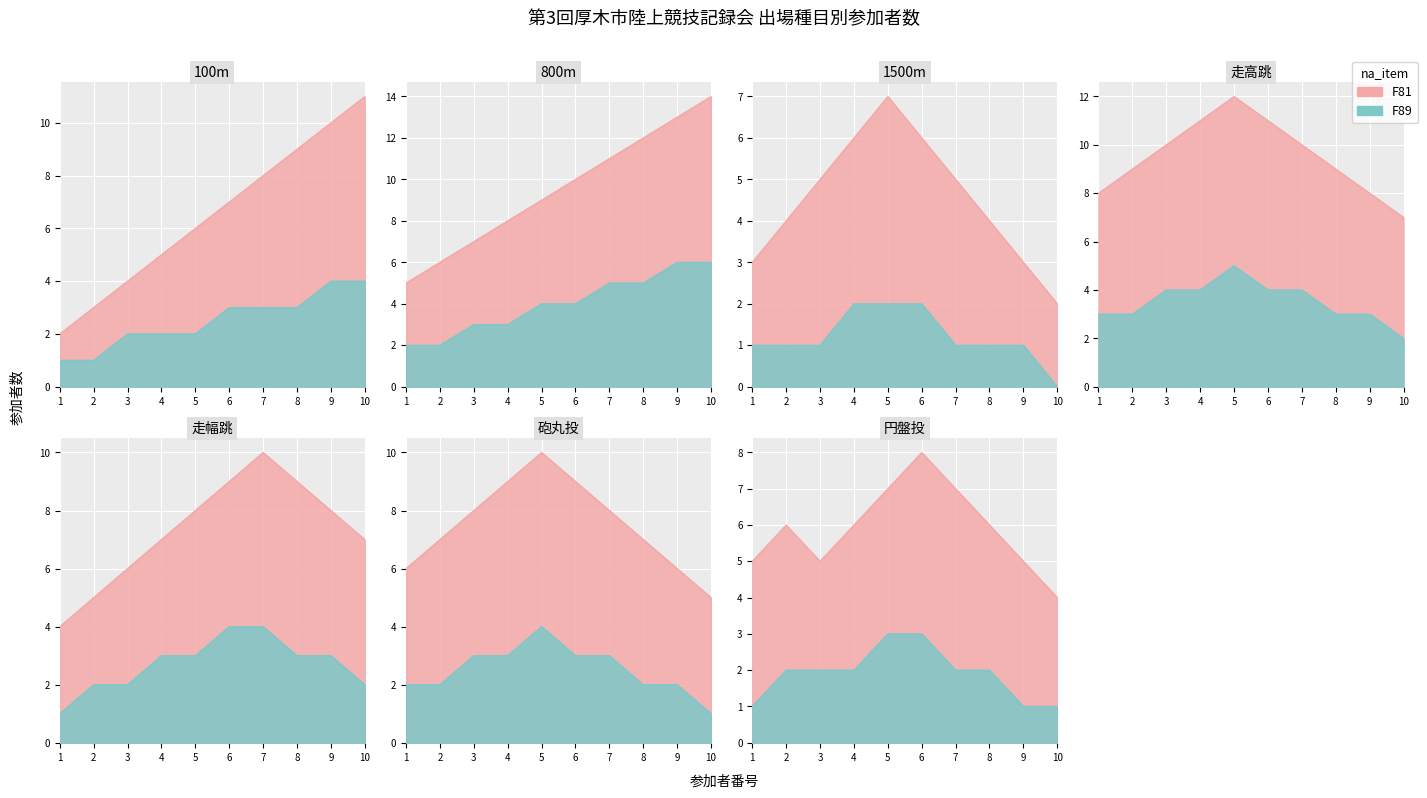

List the series in order of their overall mean, highest first.

F81, F89